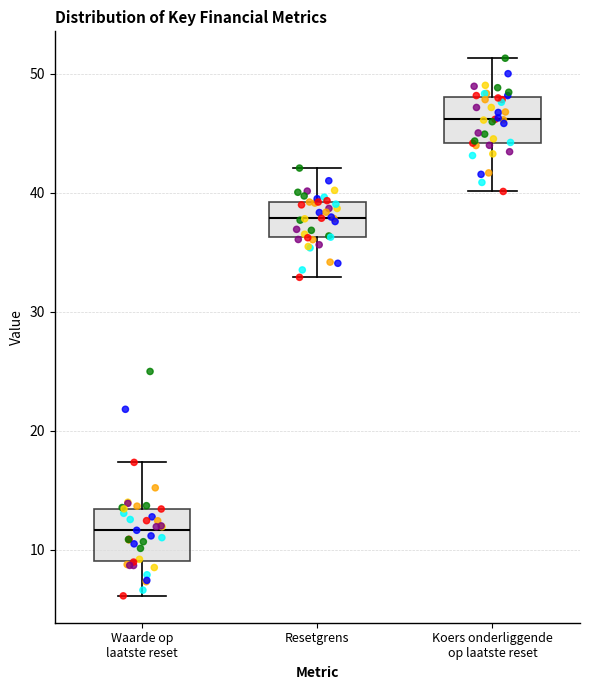

Where does the lower whisker of the box for Waarde op laatste reset end on the y-axis? The values are not printed on the chart, so give them approximately, as read against the axis.

6